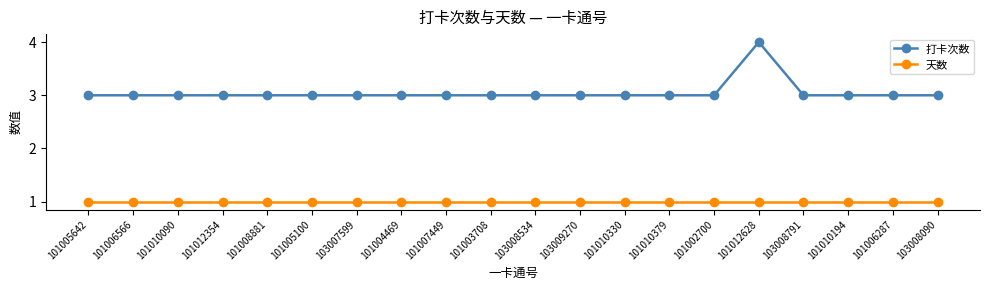

What is the highest value of the 打卡次数 series?

4